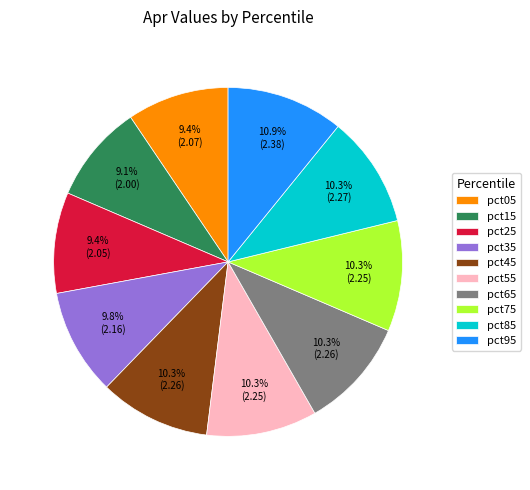

To the nearest percent, what percentage of the pie is pct05?

9%